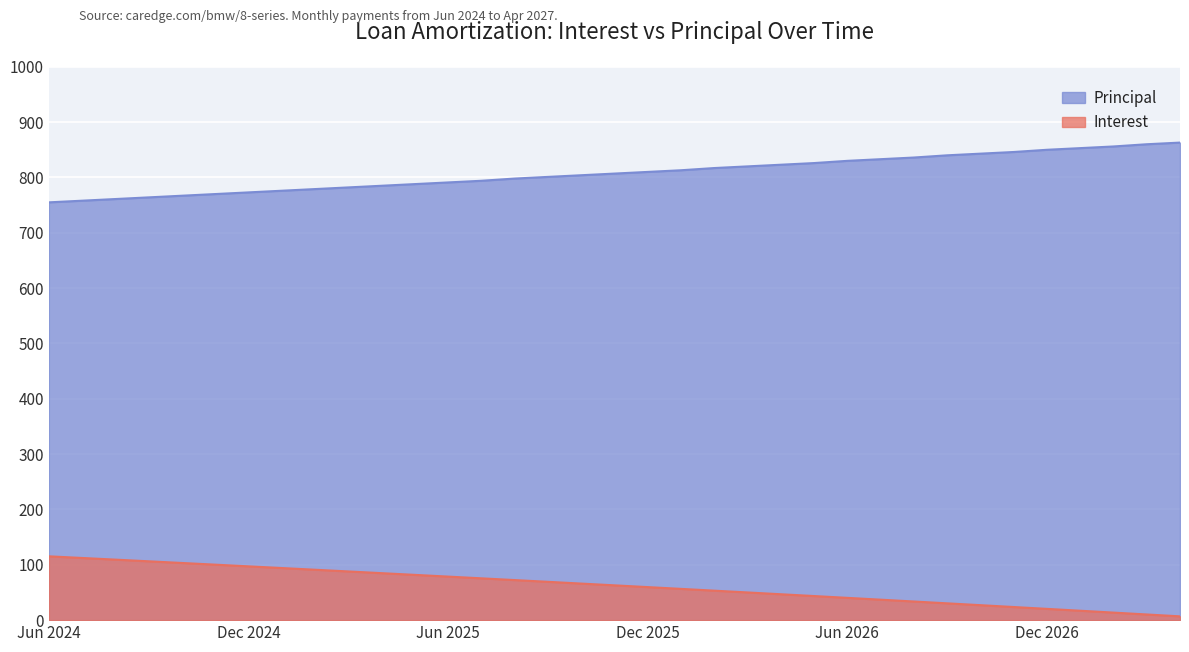

The value of Interest at Aug 2024 is 24.3. True or false?

False